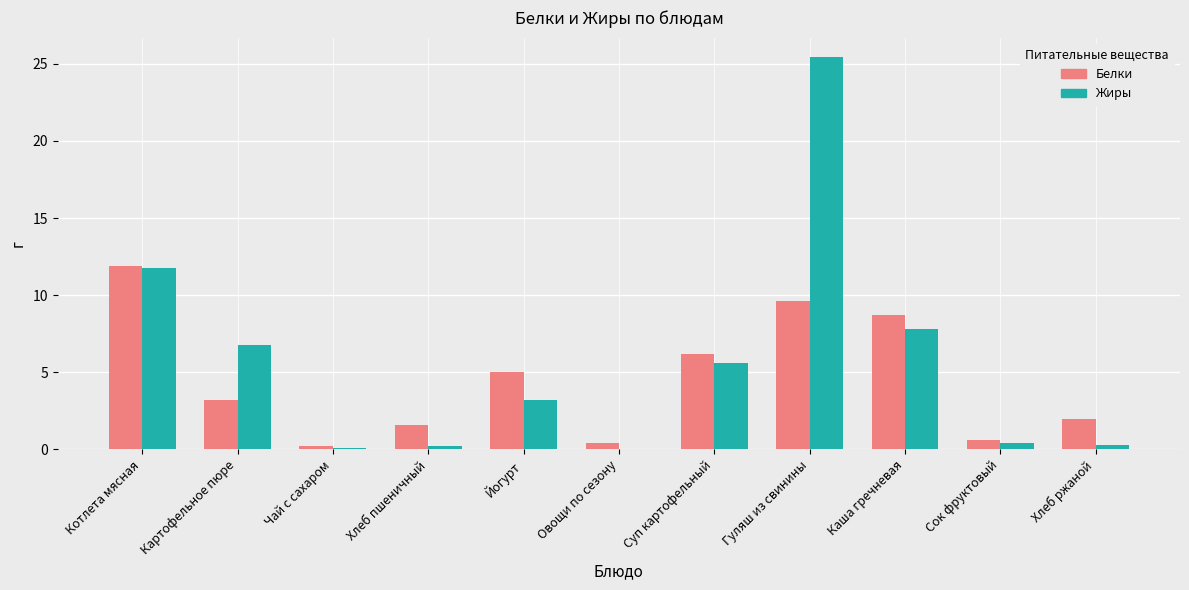

Where does the Белки series first go above 3?

Котлета мясная